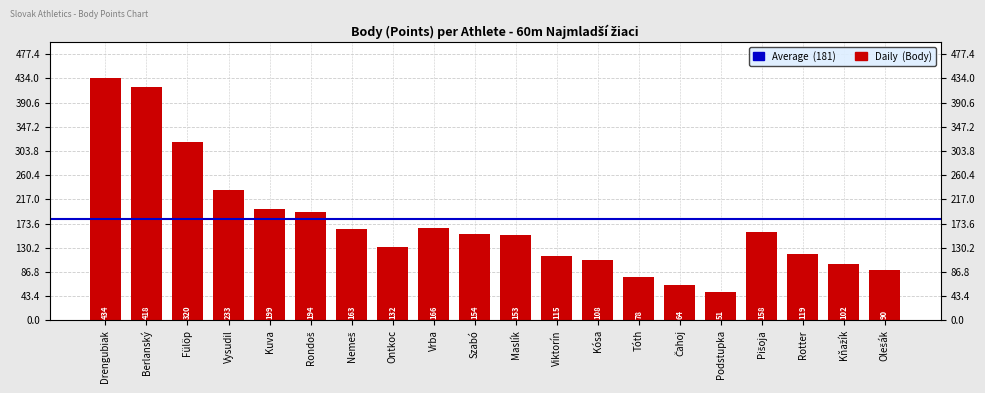

Is it true that the value at Nemeš is 69?

False